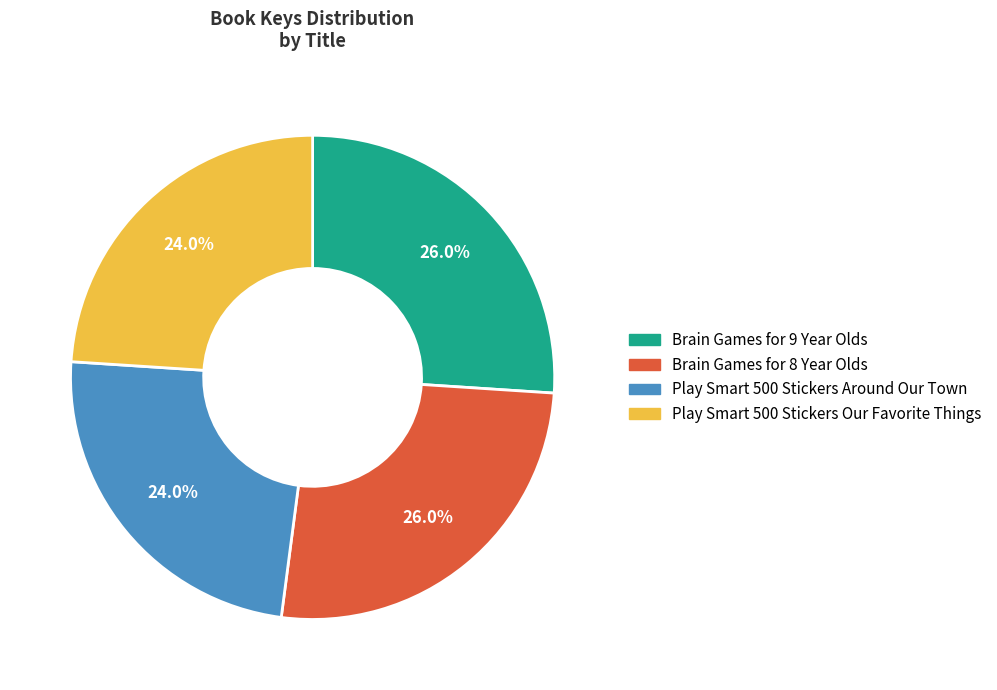

Count the number of slices in the pie.

4